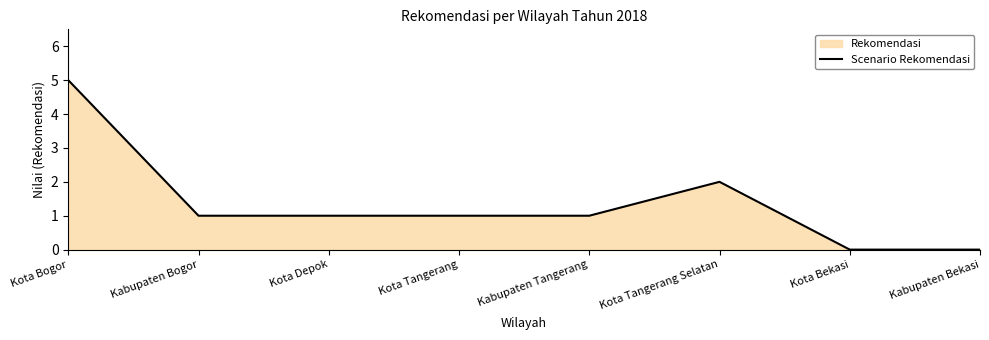

The chart shows a value of 1 at Kota Tangerang. True or false?

False